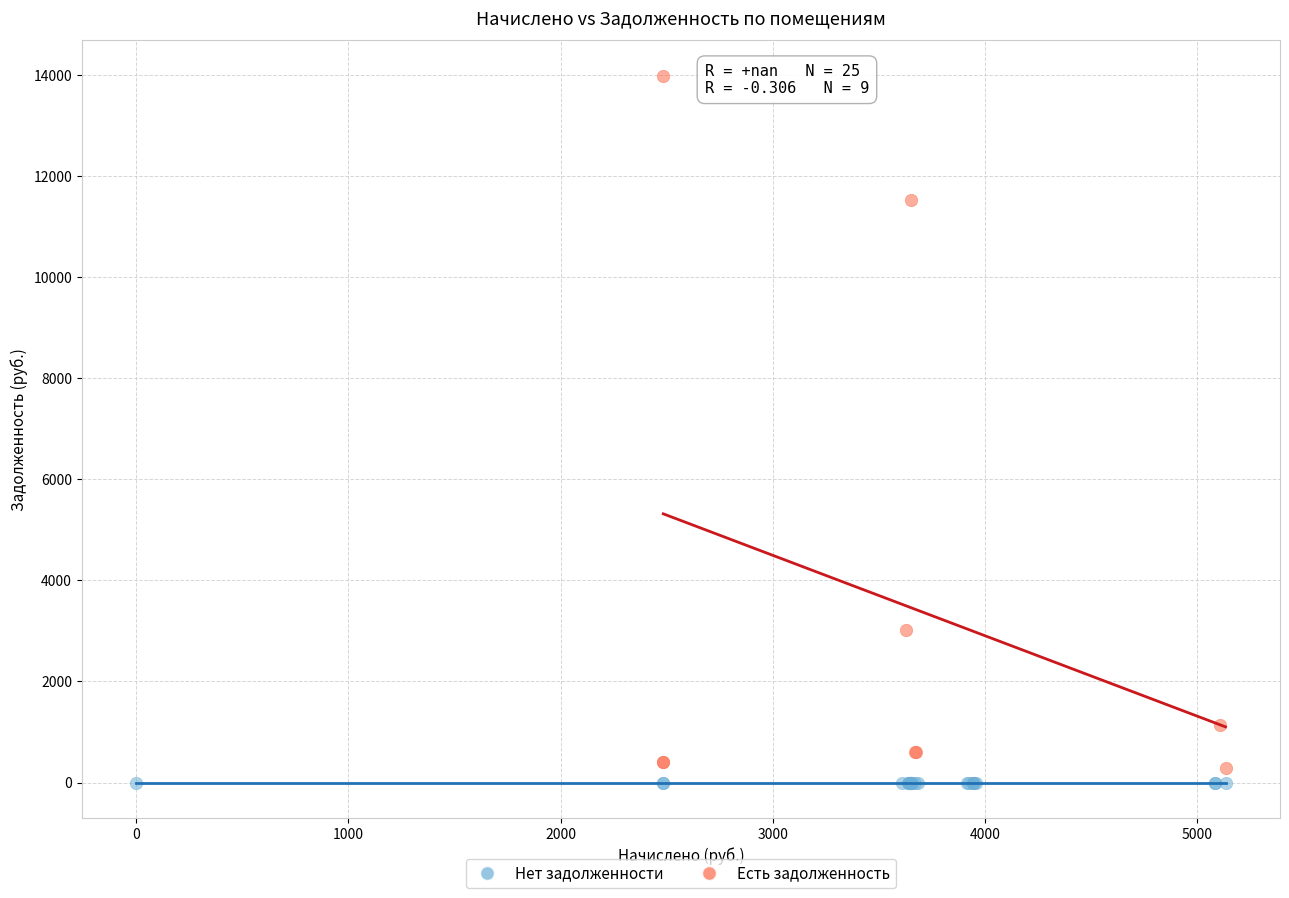

Which series contains the highest Y value?

Есть задолженность